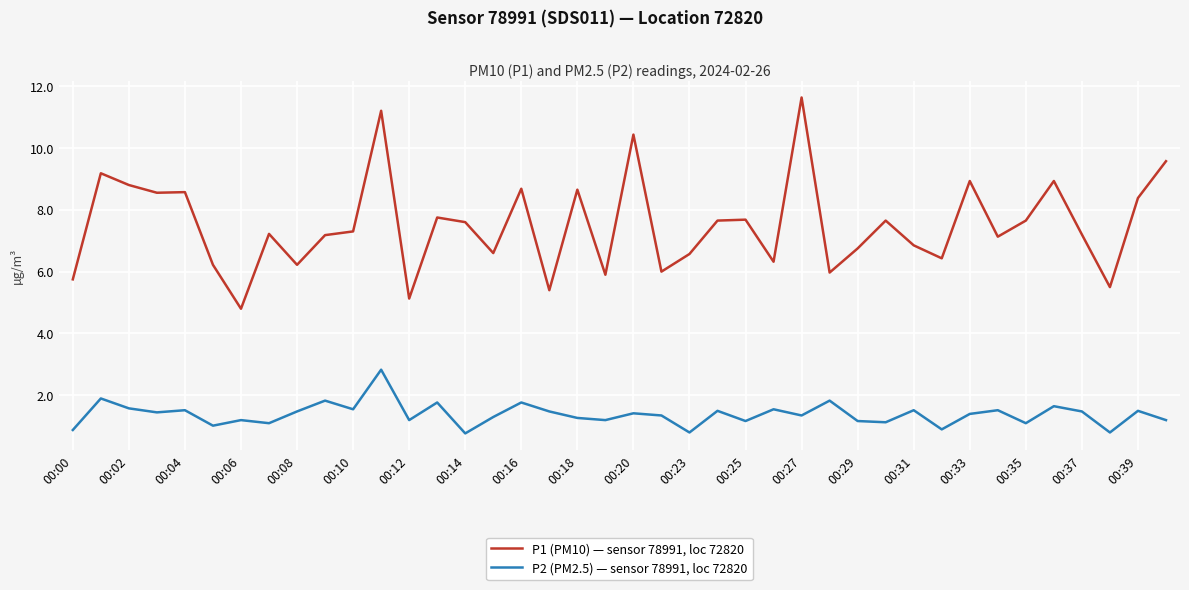

True or false: P1 (PM10) — sensor 78991, loc 72820 has more than 2 points higher than both neighbors.

True